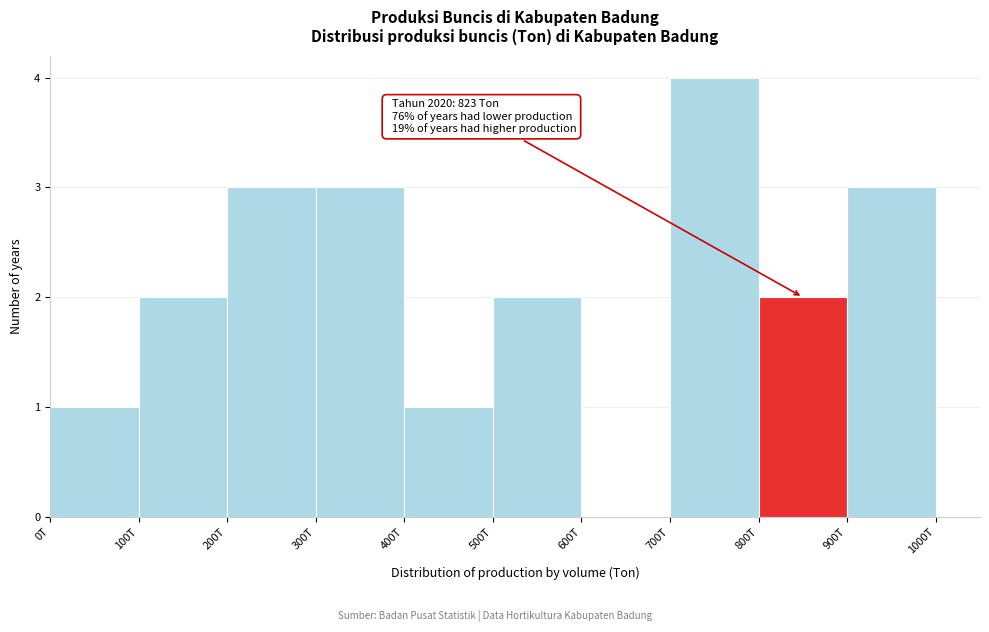

Reading left to right, transcribe all the data shown in this chart.

0T=1	100T=2	200T=3	300T=3	400T=1	500T=2	600T=0	700T=4	800T=2	900T=3